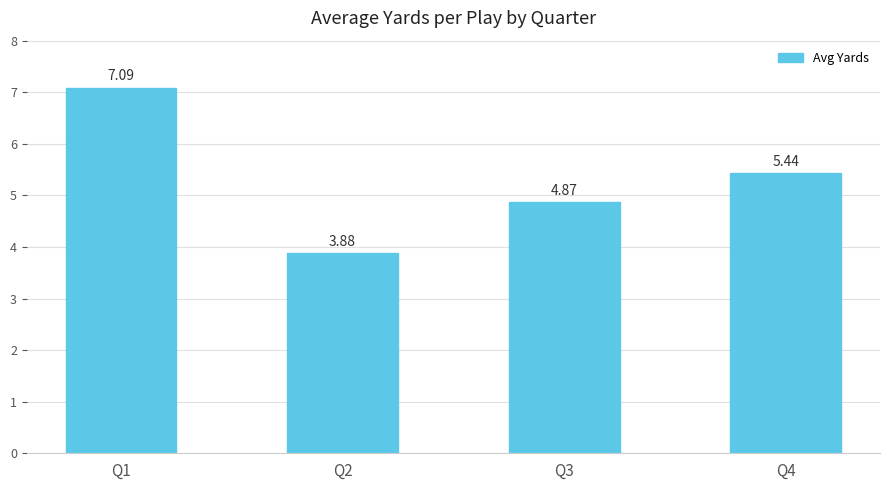

At which category does the chart reach its minimum across all series?

Q2